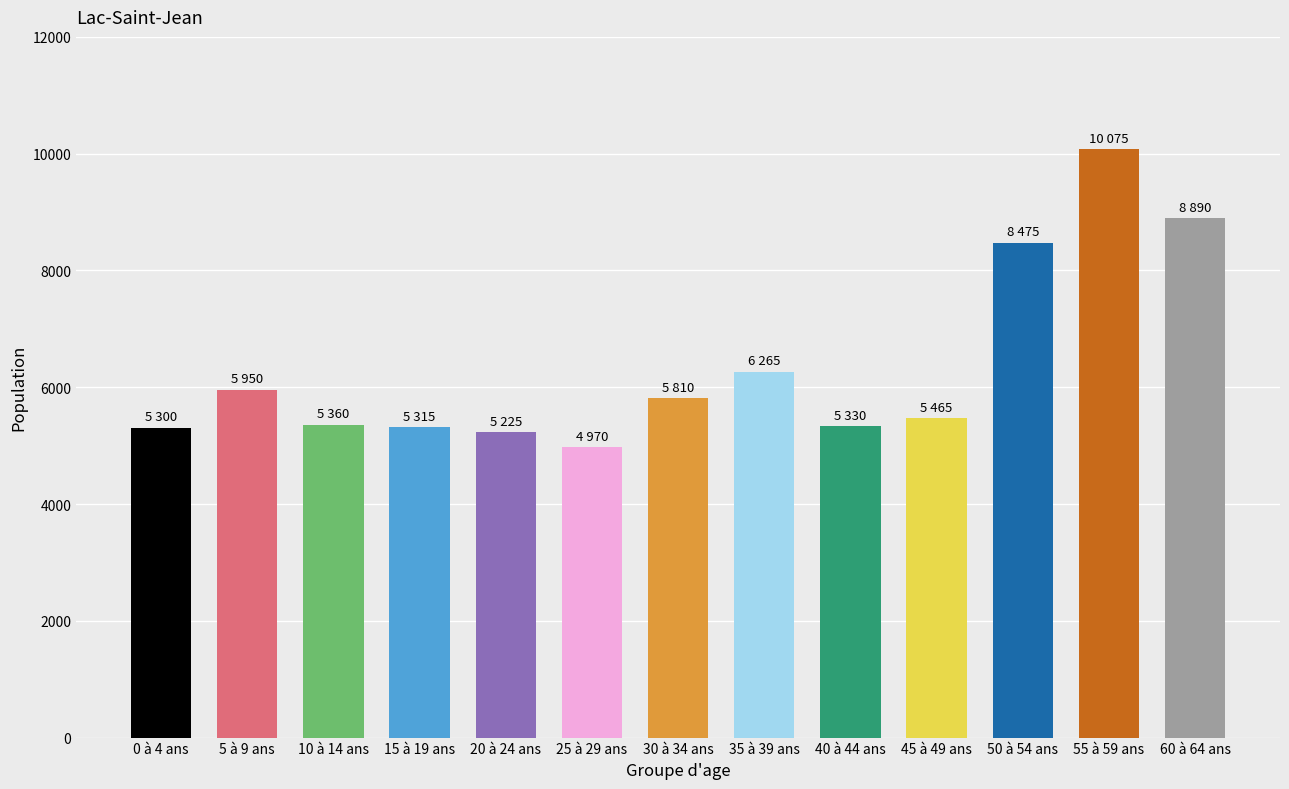

Reading left to right, transcribe all the data shown in this chart.

0 à 4 ans=5300	5 à 9 ans=5950	10 à 14 ans=5360	15 à 19 ans=5315	20 à 24 ans=5225	25 à 29 ans=4970	30 à 34 ans=5810	35 à 39 ans=6265	40 à 44 ans=5330	45 à 49 ans=5465	50 à 54 ans=8475	55 à 59 ans=10075	60 à 64 ans=8890